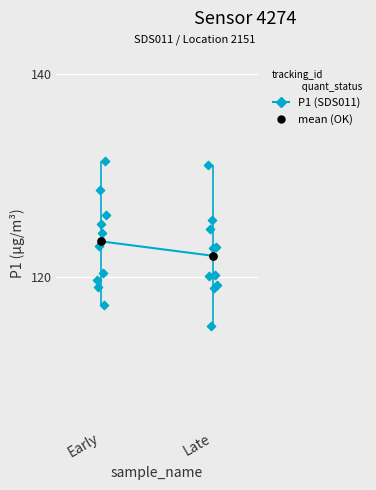

Which series has the widest spread of Y values?

P1